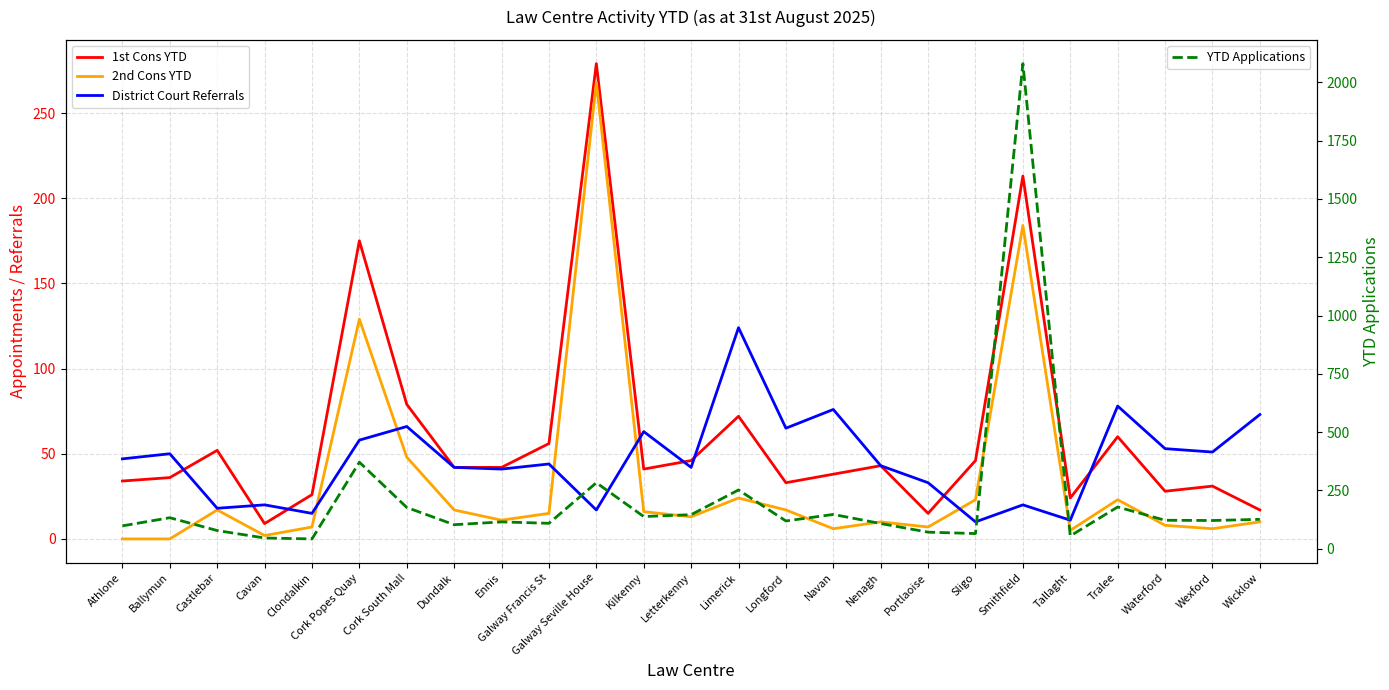

What is the label of the 7th point from the right?

Sligo